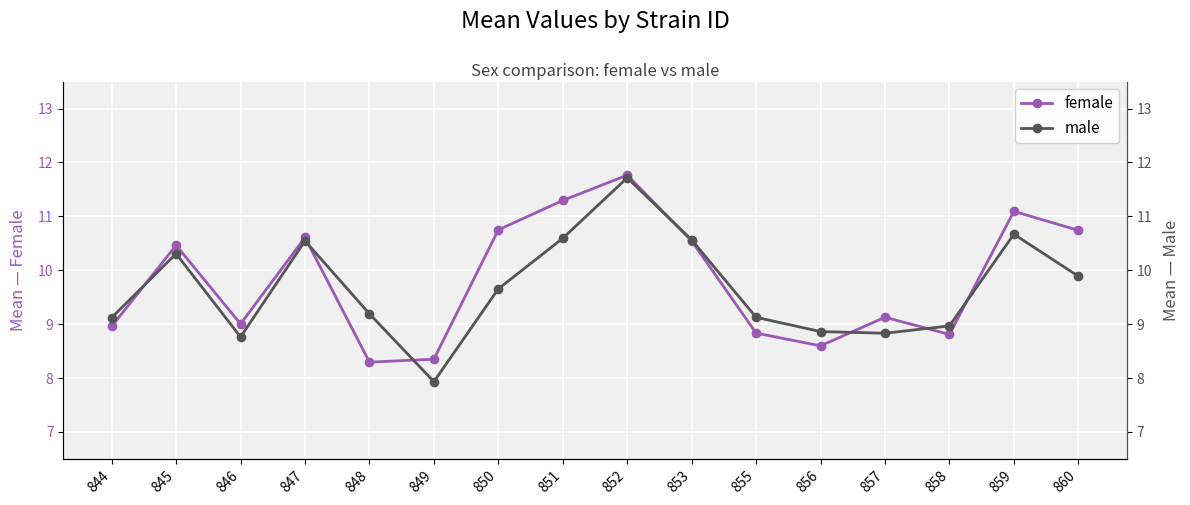

Between 844 and 849, which series saw the biggest shift?

male